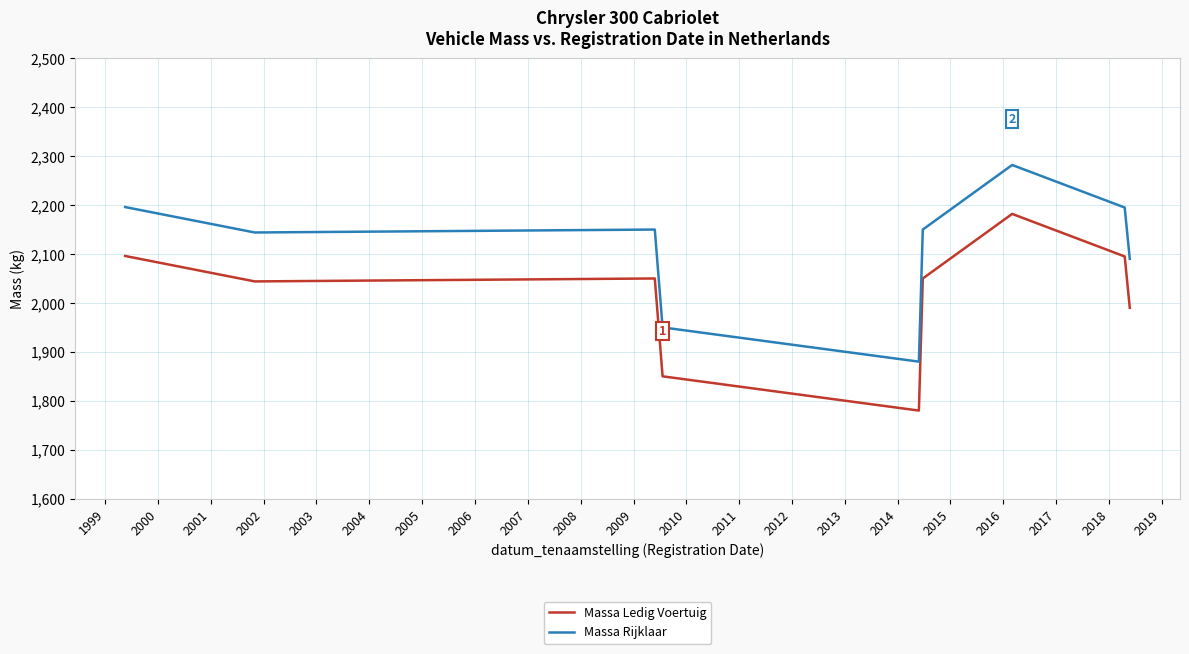

Rank the series by their average value, from lowest to highest.

Massa Ledig Voertuig, Massa Rijklaar